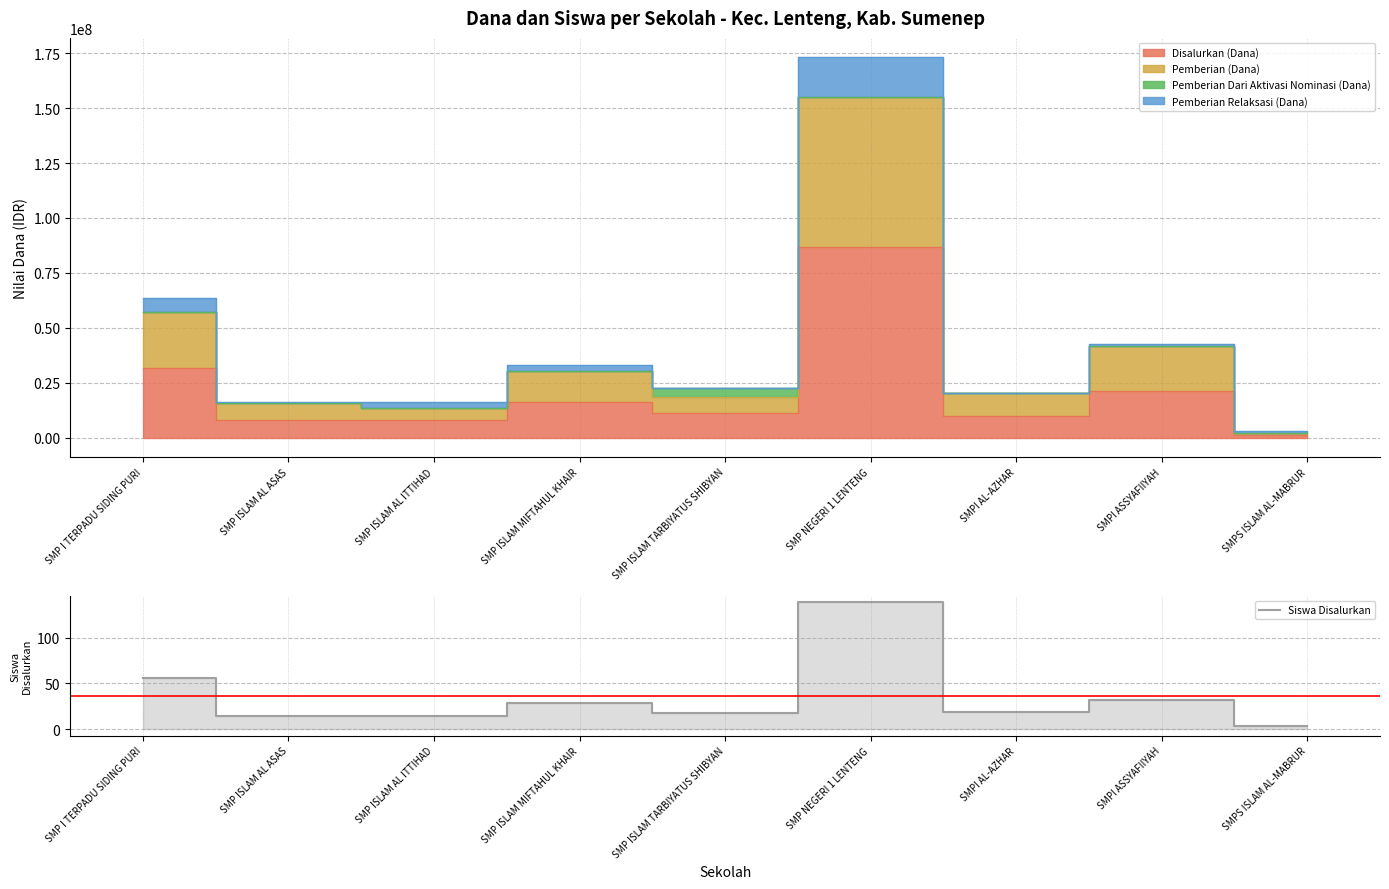

List the labels in order of value, largest first.

SMP NEGERI 1 LENTENG, SMP I TERPADU SIDING PURI, SMPI ASSYAFIIYAH, SMP ISLAM MIFTAHUL KHAIR, SMPI AL-AZHAR, SMP ISLAM TARBIYATUS SHIBYAN, SMP ISLAM AL ASAS, SMP ISLAM AL ITTIHAD, SMPS ISLAM AL-MABRUR